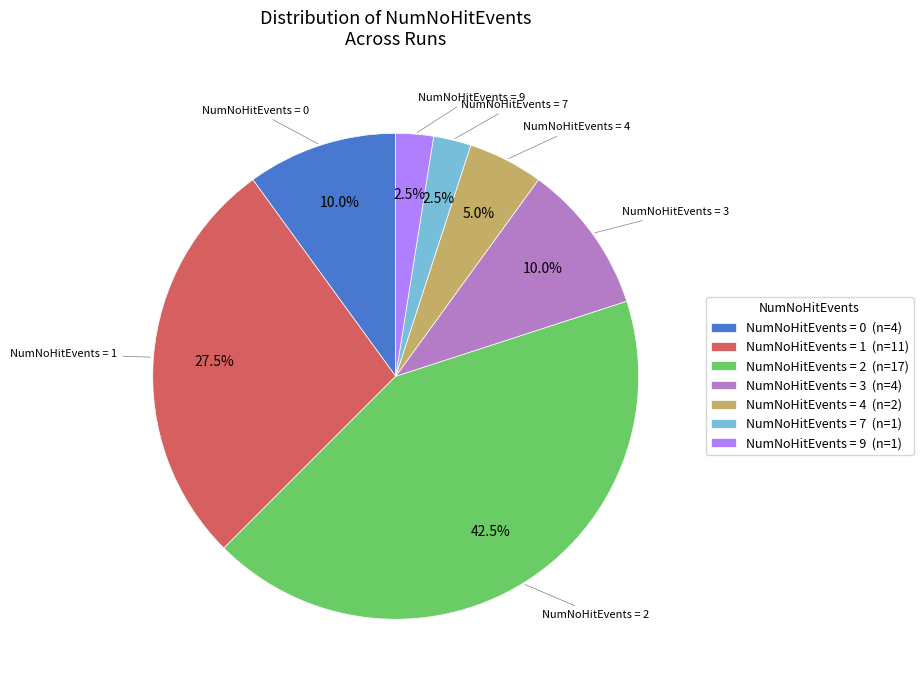

Combined, do NumNoHitEvents = 3 (n=4) and NumNoHitEvents = 1 (n=11) account for over 50%?

No